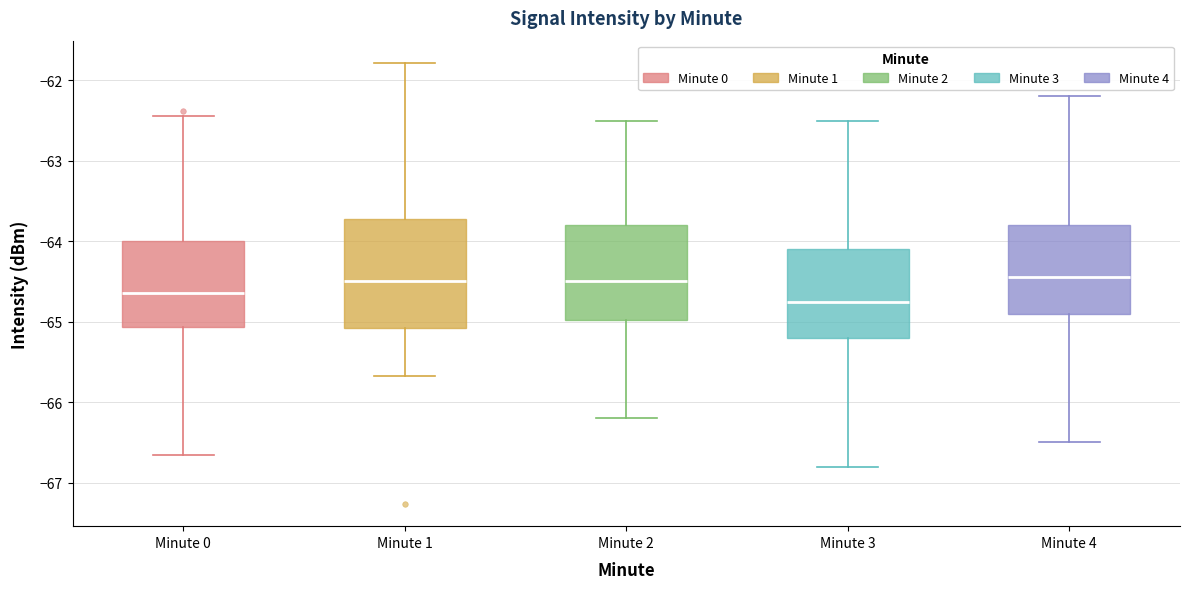

Where does the median line of the box for Minute 3 sit on the y-axis? The values are not printed on the chart, so give them approximately, as read against the axis.

-64.7